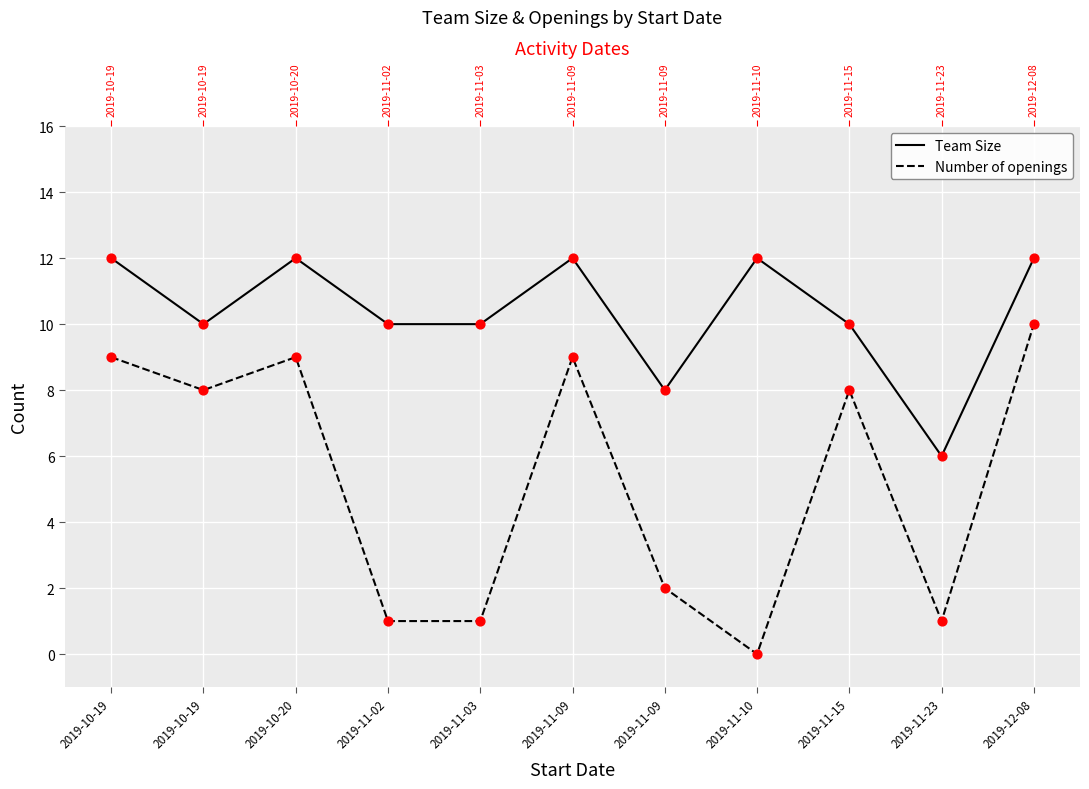

At how many categories does at least one series exceed 6?

10